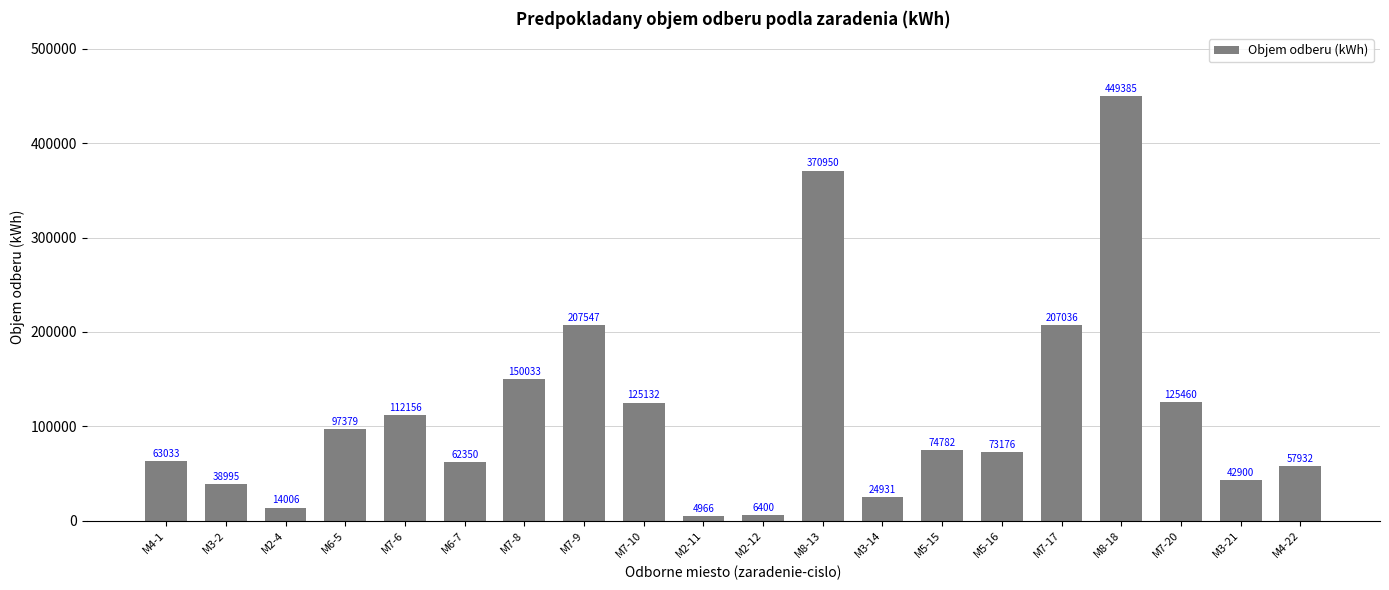

Between M6-5 and M6-7, which is larger?

M6-5